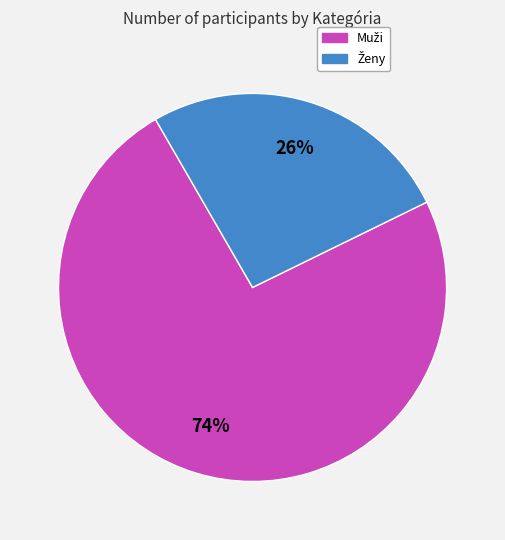

Is there a majority slice in this chart?

Yes